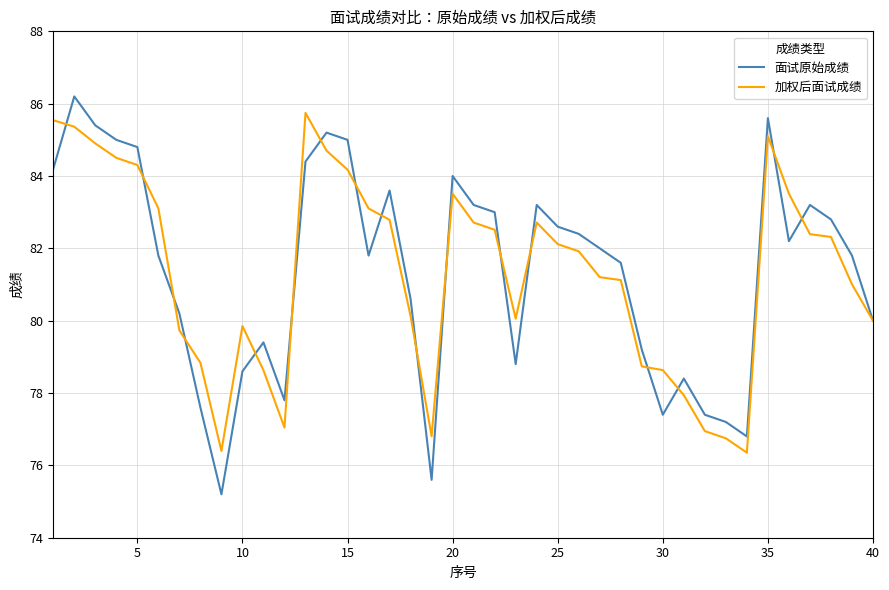

Which series has the largest range (max minus min)?

面试原始成绩